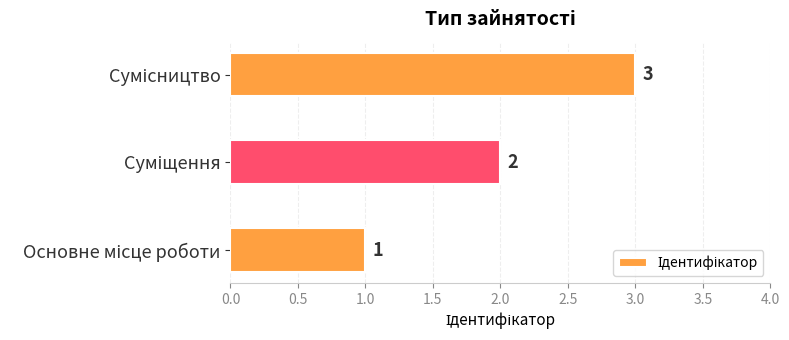

Count the values in the range 1 to 3.

3